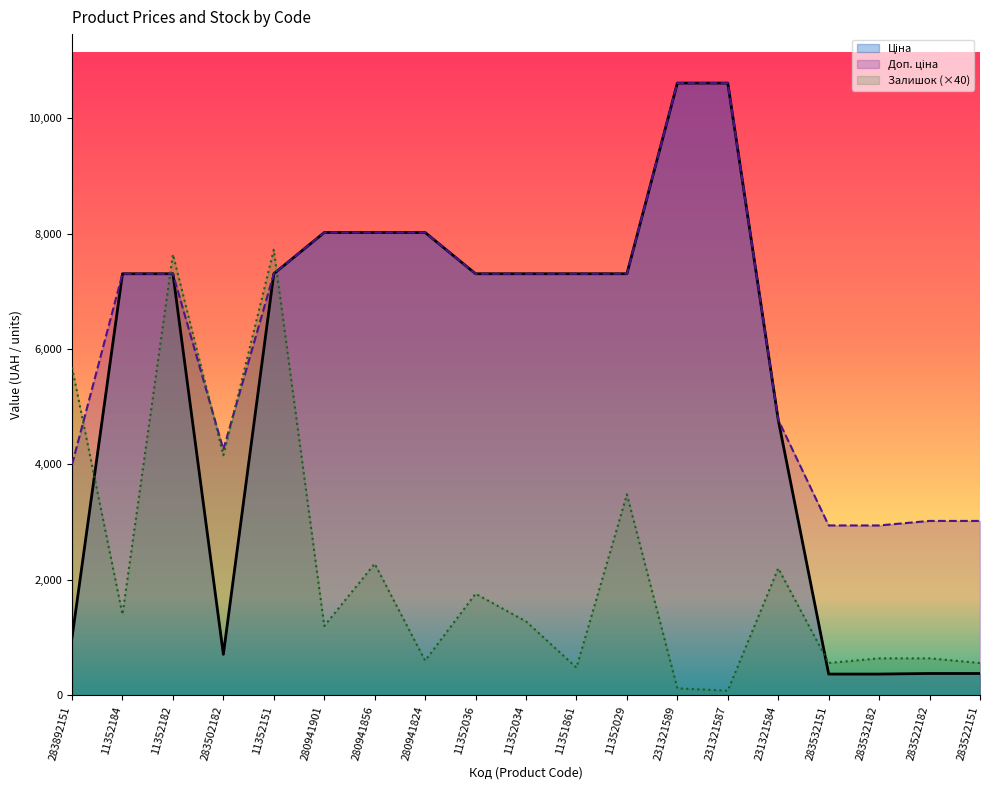

Which category has the highest value in the Залишок series?

11352151